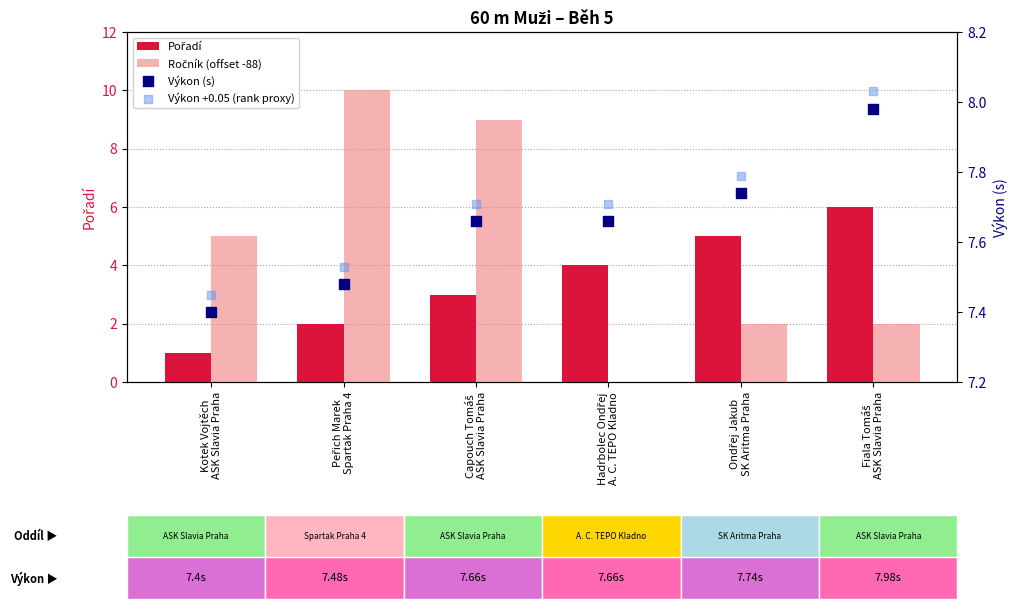

Which series contains the highest Y value?

Ročník (offset -88)